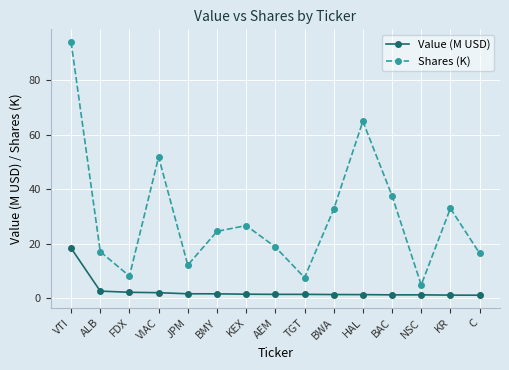

What is the sum of the Value (M USD) values at HAL and JPM?

2.8